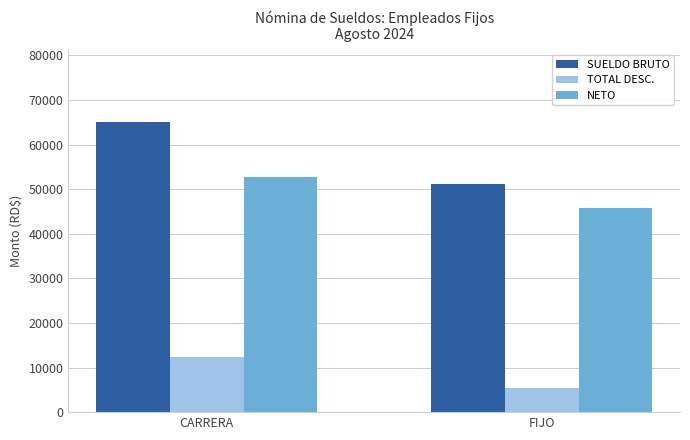

At which category is the sum across all series the highest?

CARRERA